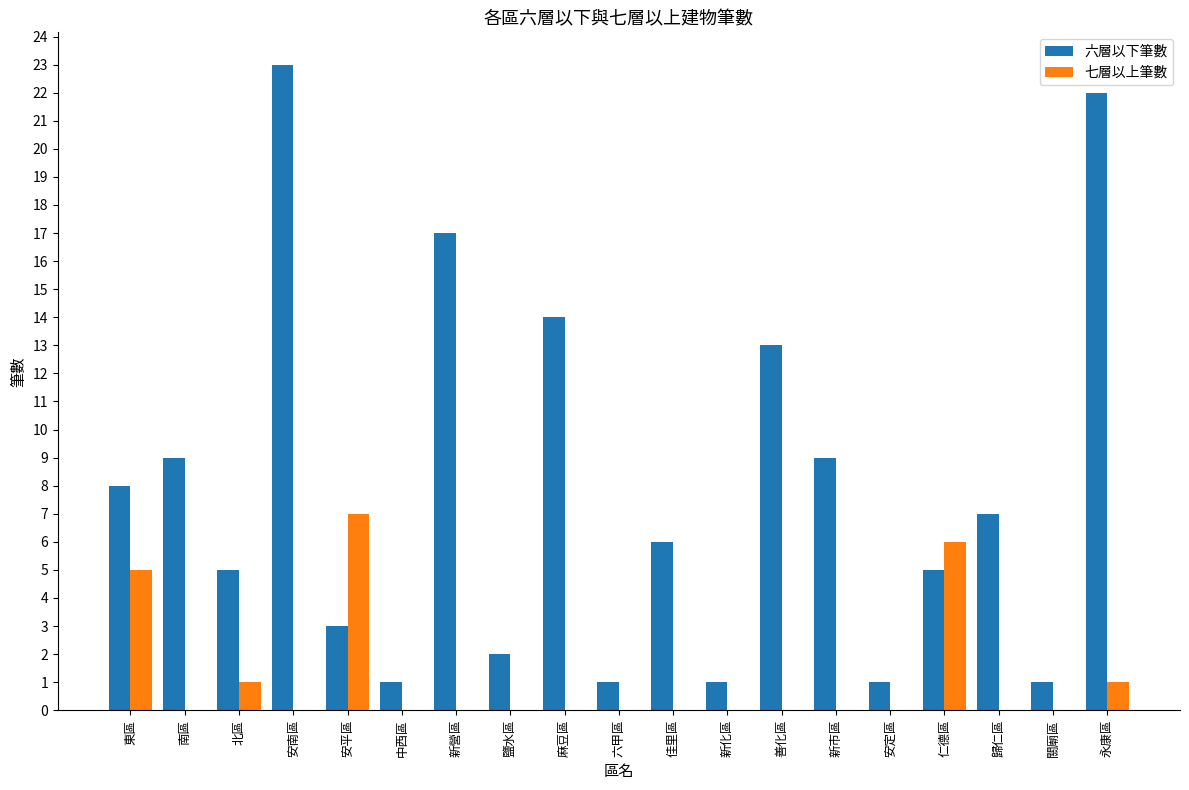

At which label does 六層以下筆數 first exceed 6?

東區